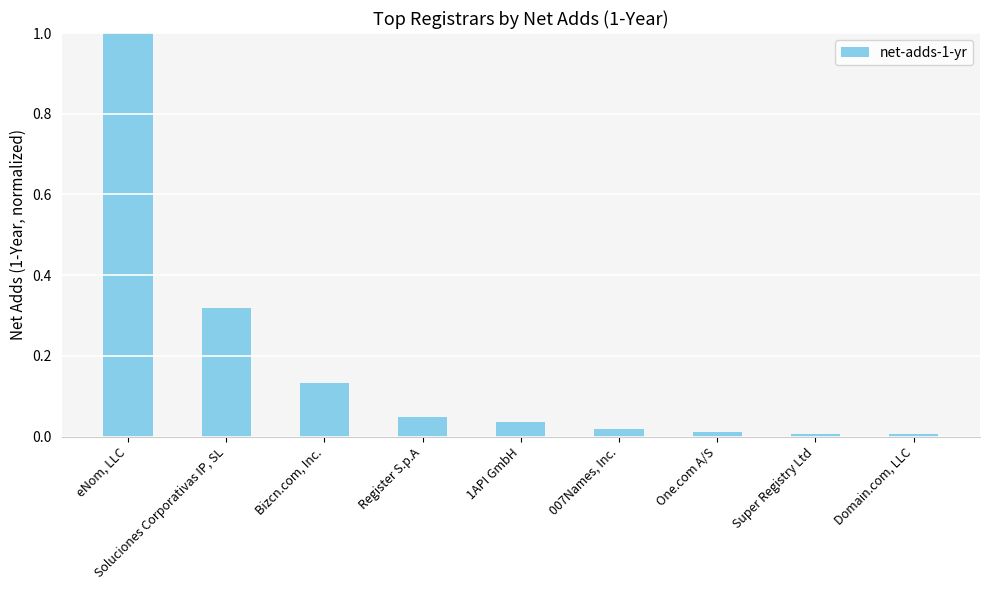

What is the greatest value displayed?

1.0